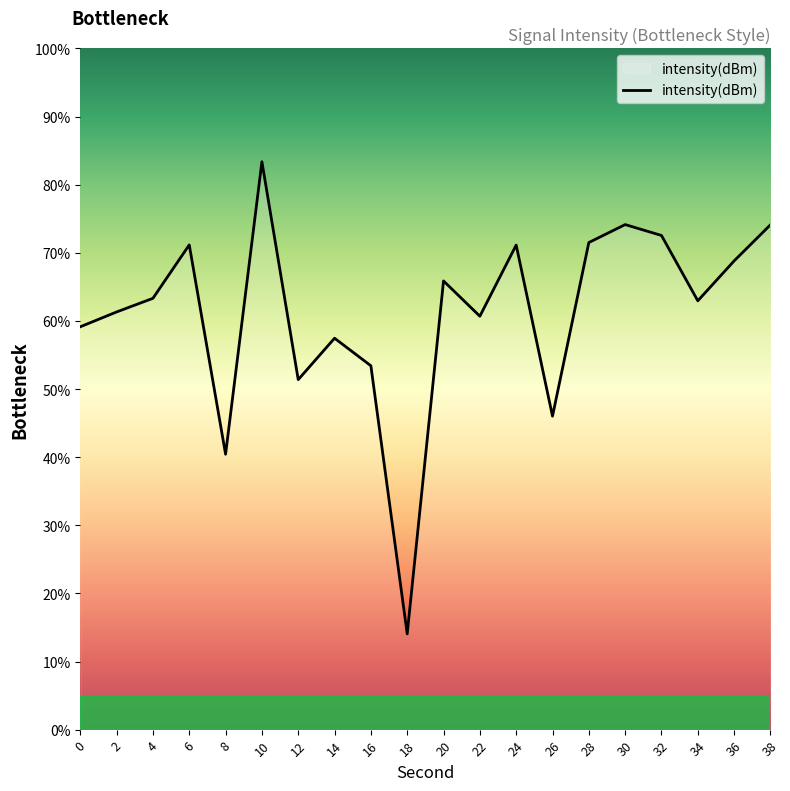

What is the difference between the maximum and second lowest values?

42.9